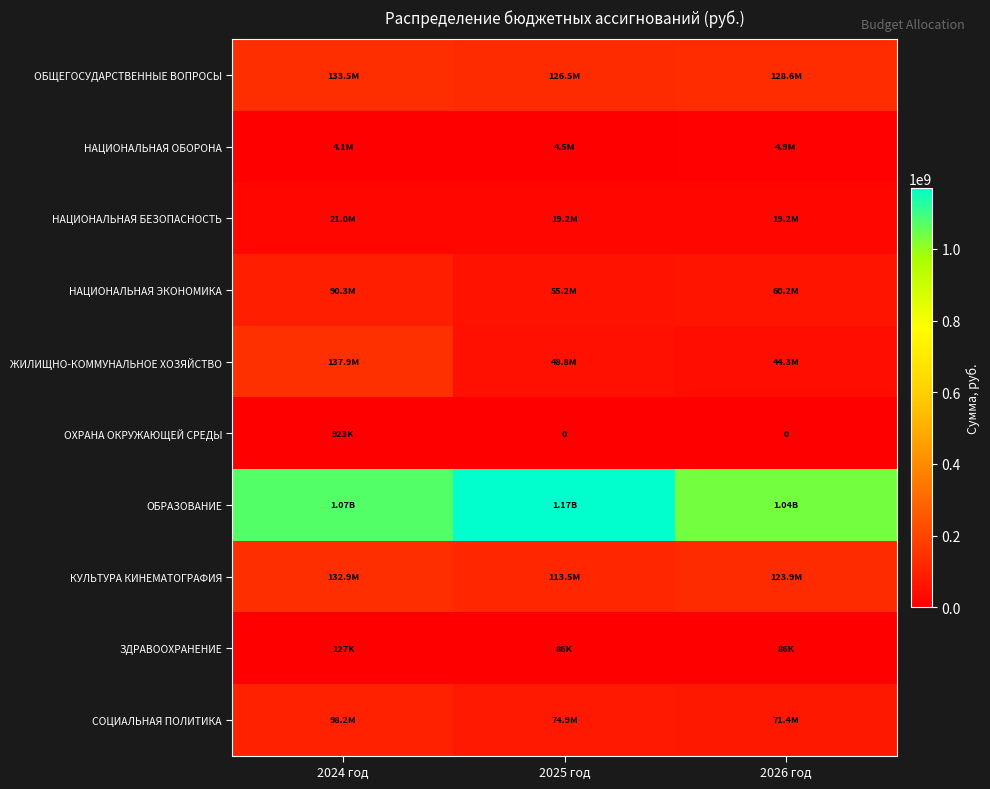

At 2024 год, list the series in order from largest to smallest.

ОБРАЗОВАНИЕ, ЖИЛИЩНО-КОММУНАЛЬНОЕ ХОЗЯЙСТВО, ОБЩЕГОСУДАРСТВЕННЫЕ ВОПРОСЫ, КУЛЬТУРА КИНЕМАТОГРАФИЯ, СОЦИАЛЬНАЯ ПОЛИТИКА, НАЦИОНАЛЬНАЯ ЭКОНОМИКА, НАЦИОНАЛЬНАЯ БЕЗОПАСНОСТЬ, НАЦИОНАЛЬНАЯ ОБОРОНА, ОХРАНА ОКРУЖАЮЩЕЙ СРЕДЫ, ЗДРАВООХРАНЕНИЕ